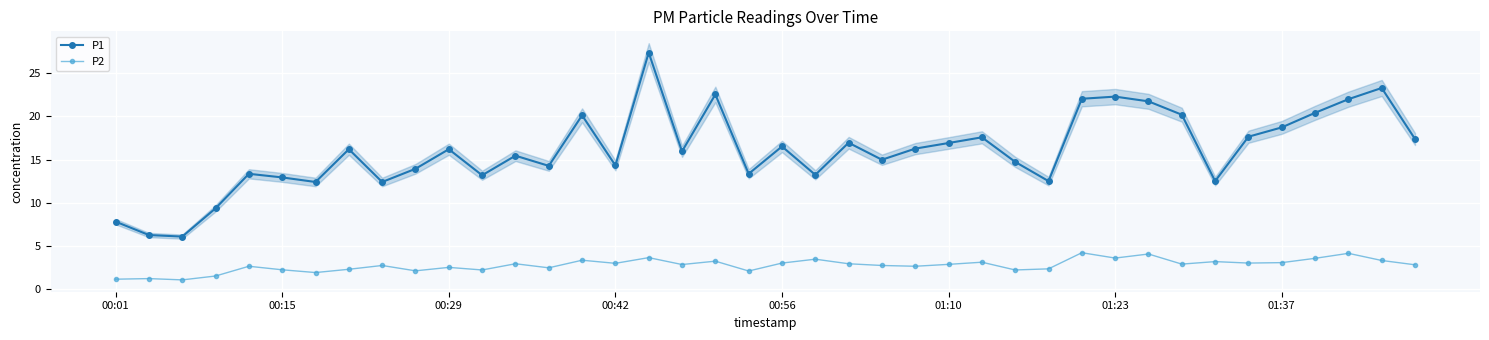

True or false: P1 and P2 intersect in this chart.

False